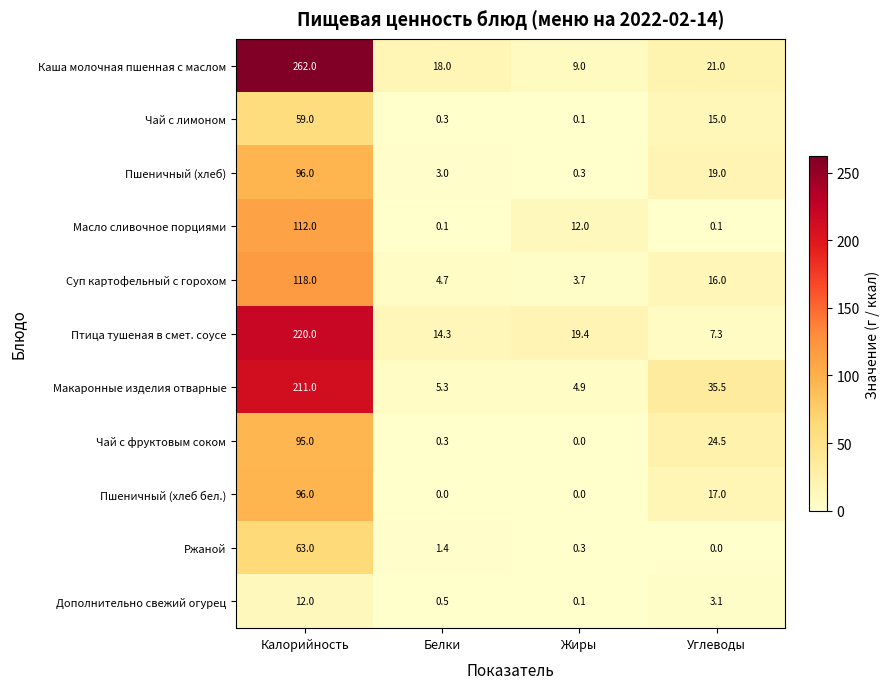

The Каша молочная пшенная с маслом series shows 28.6 at Углеводы. True or false?

False